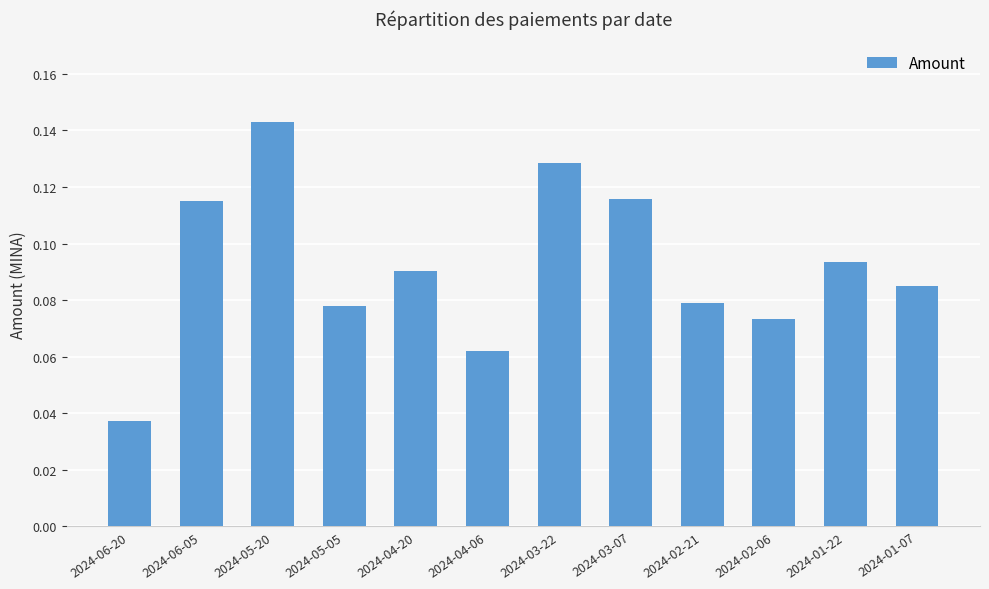

What is the label of the 6th bar from the left?

2024-04-06